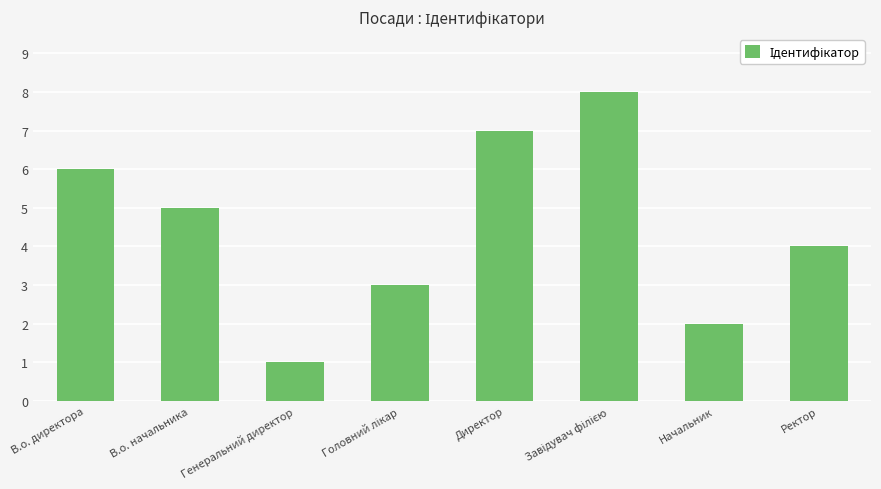

True or false: the data shows 4 at В.о. директора.

False